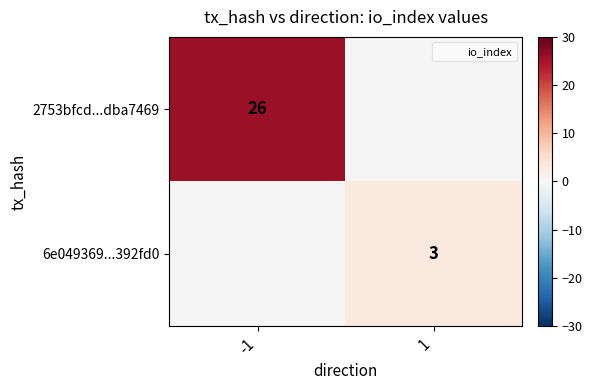

Count the number of categories in the chart.

2